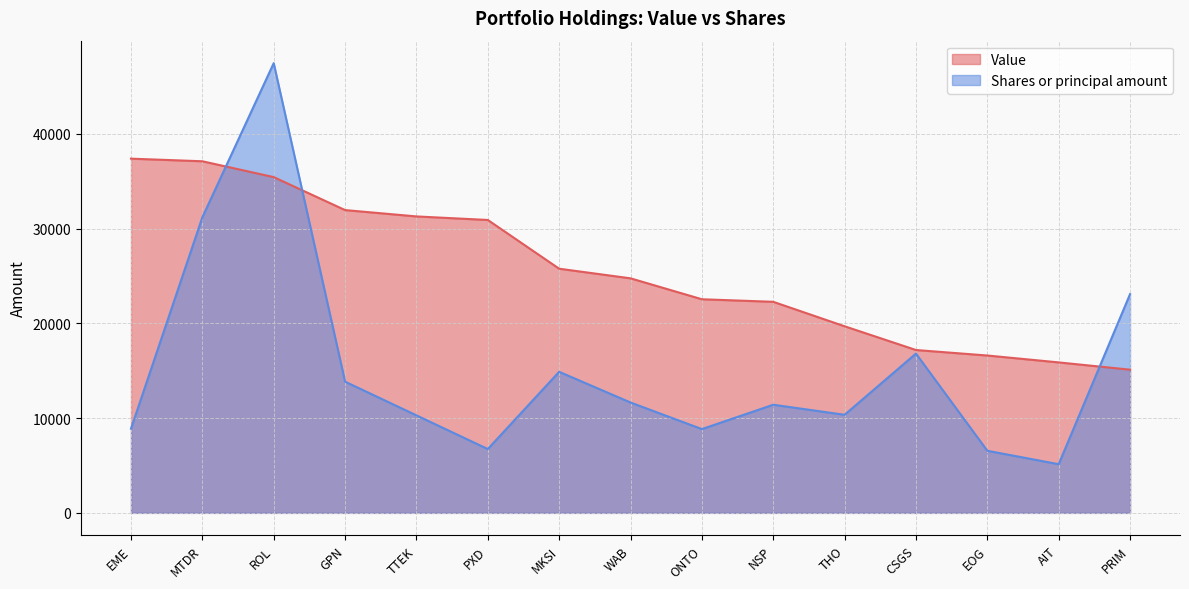

Is the value of Shares or principal amount at PXD greater than the value of Value at EME?

No